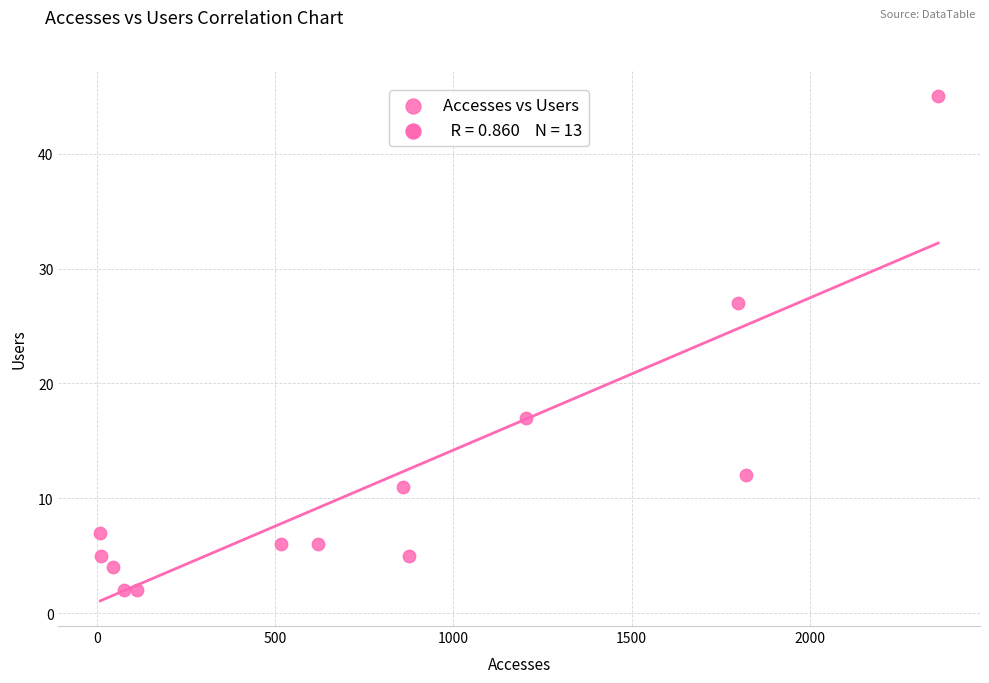

What is the range of X values (max minus min)?

2351